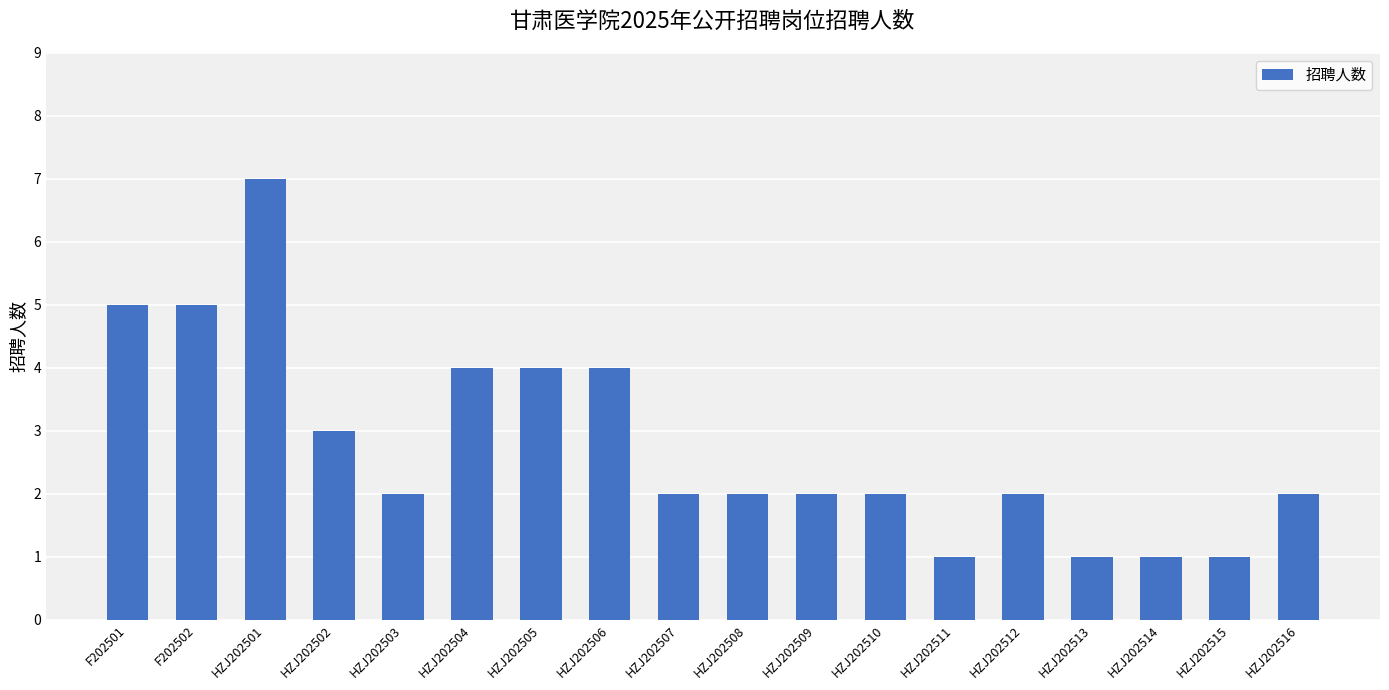

What is the label of the 14th bar from the right?

HZJ202503